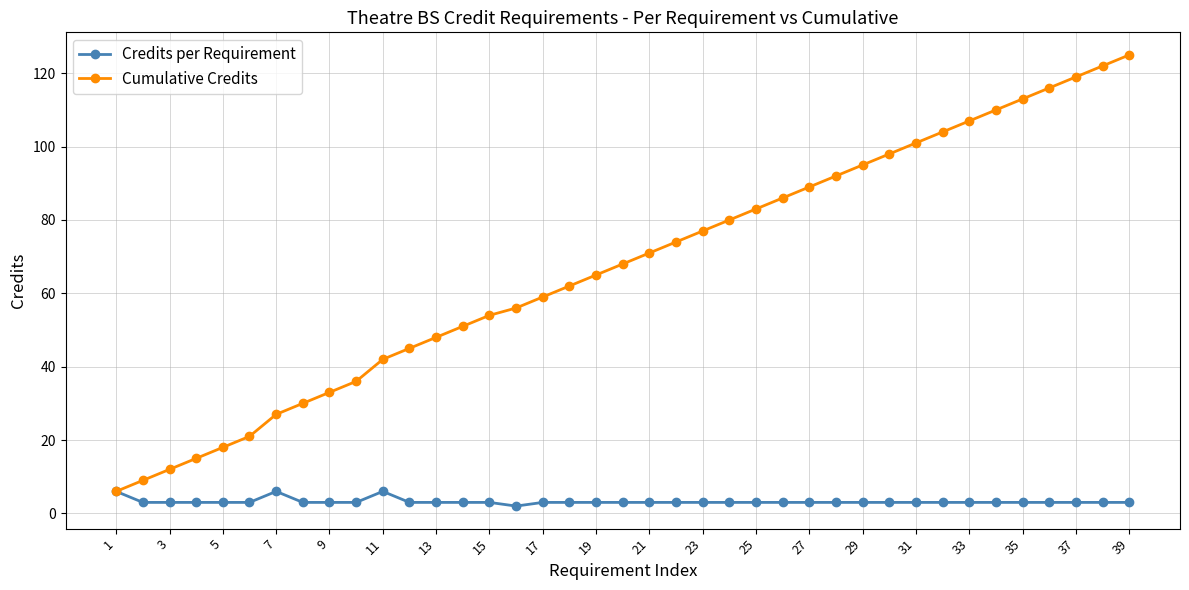

Which series has the largest range (max minus min)?

Cumulative Credits